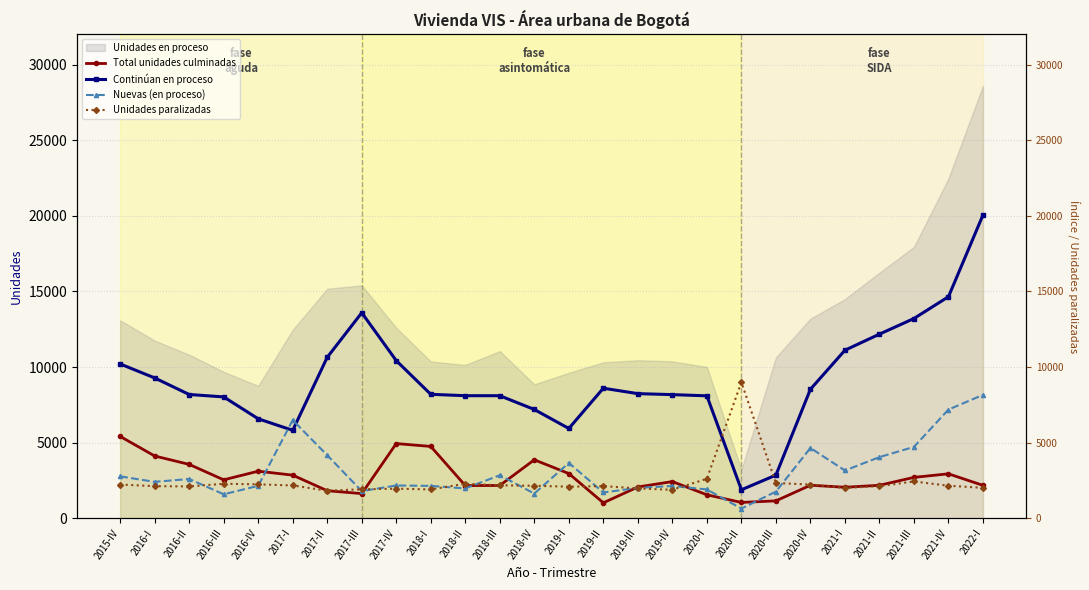

Which category has the highest value across all series?

2022-I